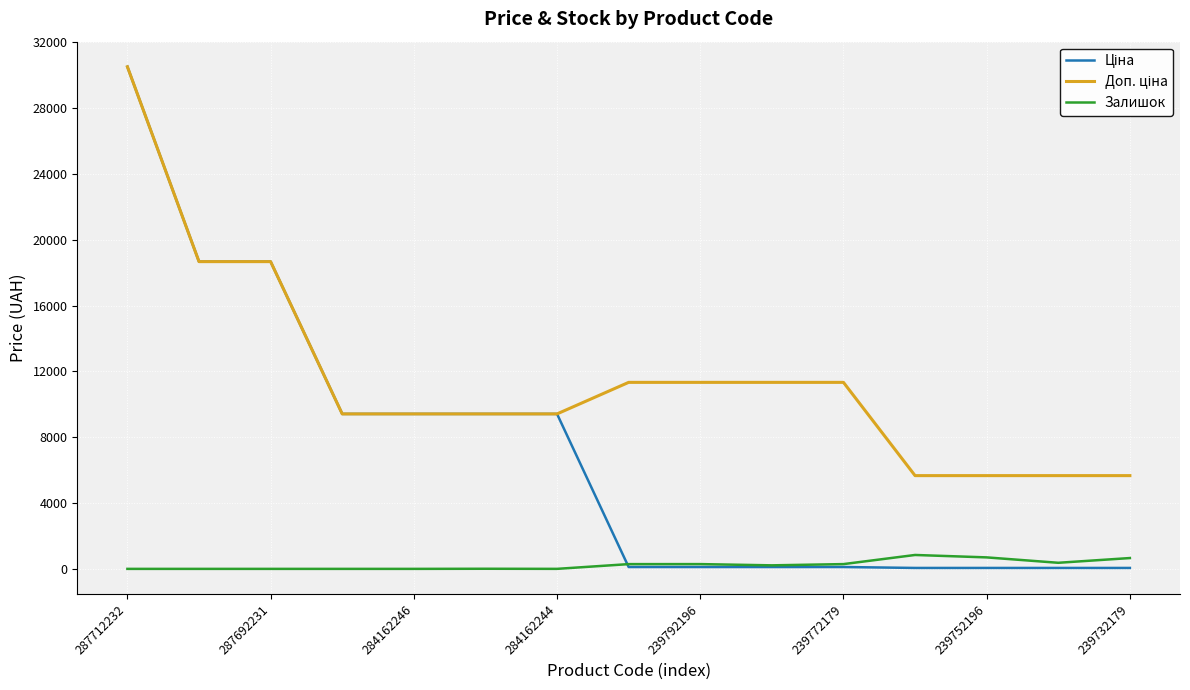

What is the lowest value of the Ціна series?

56.7